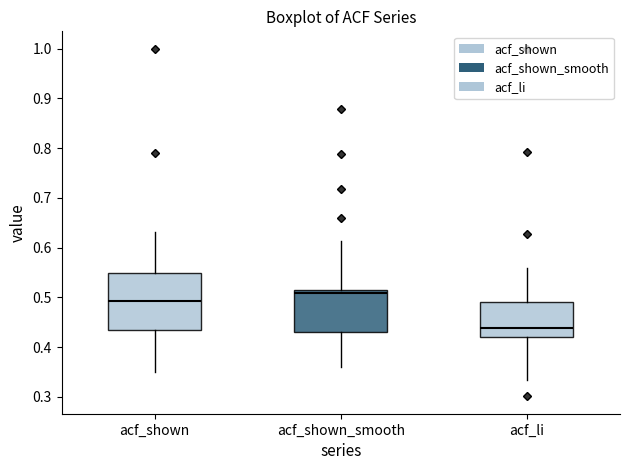

Which box is the tallest, from its lower edge to its upper edge?

acf_shown